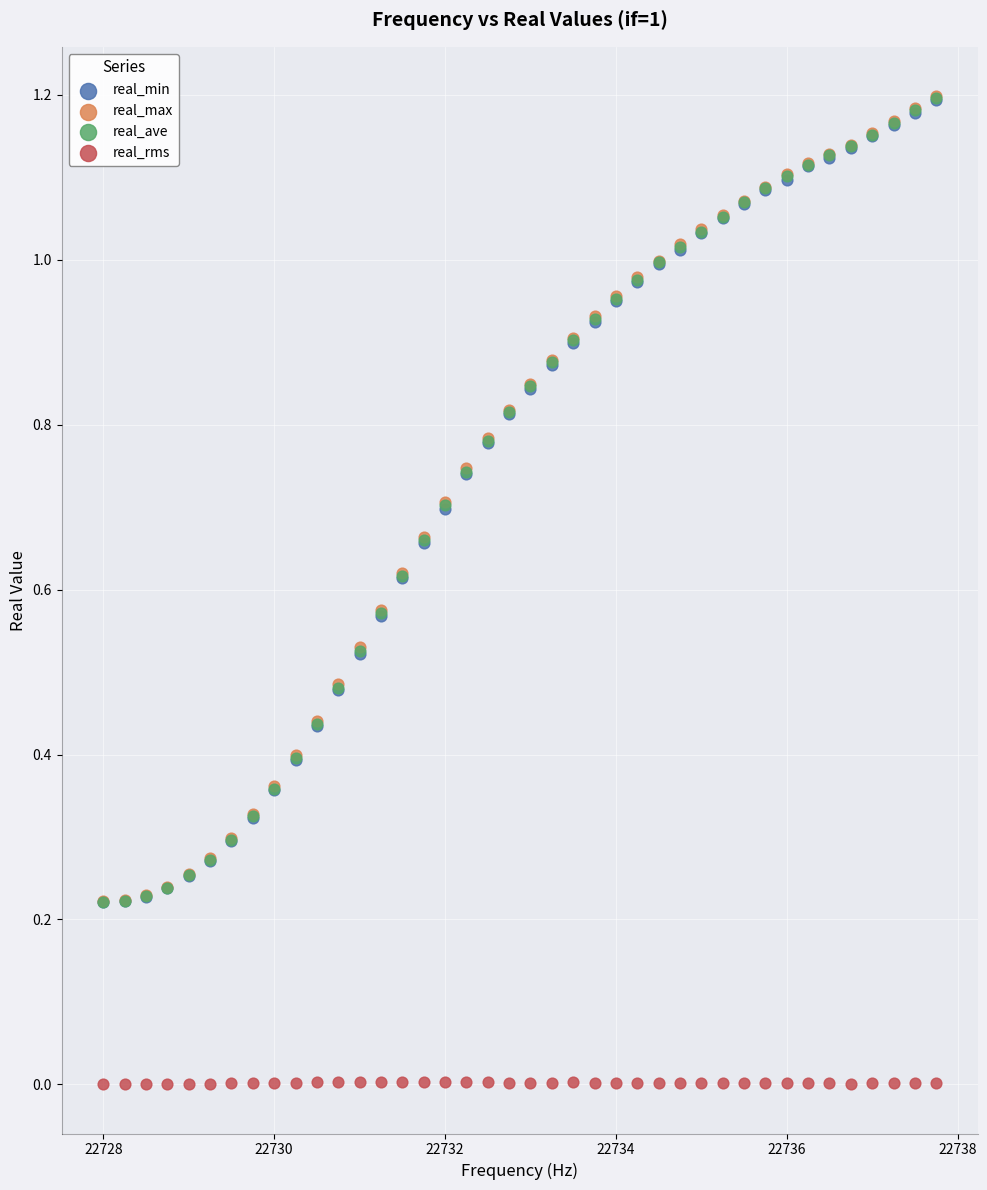

What are all the series names shown in the legend?

real_min, real_max, real_ave, real_rms